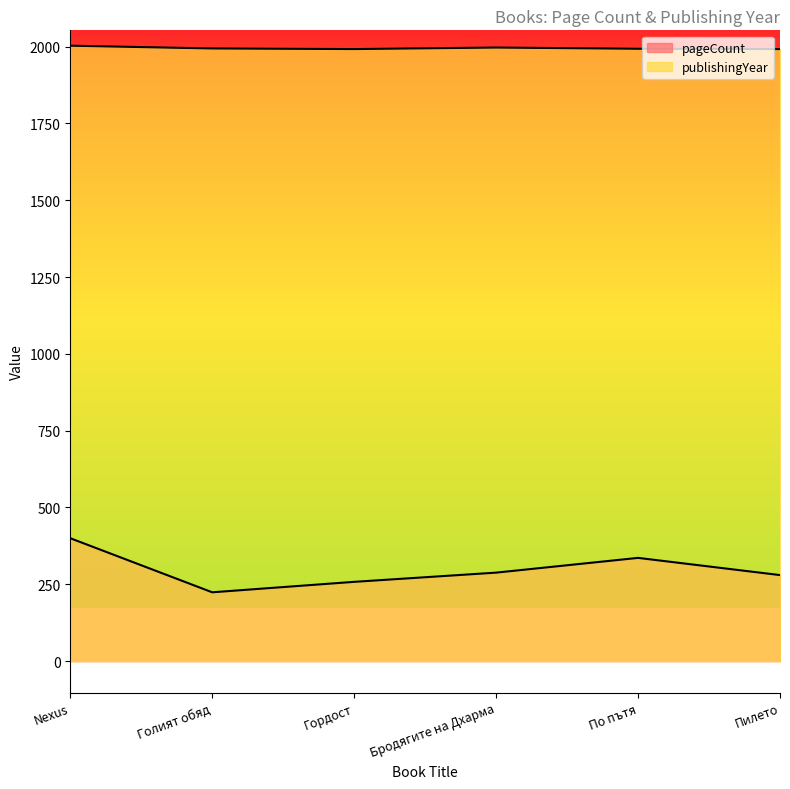

Rank the series at По пътя from lowest to highest value.

pageCount, publishingYear